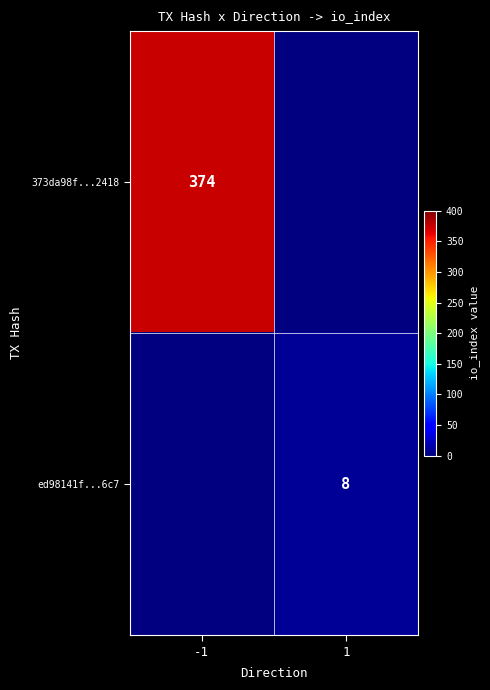

Which label corresponds to the smallest value in the chart?

1